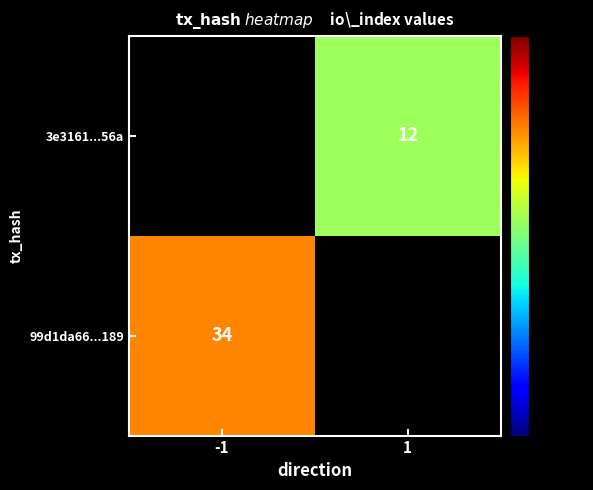

Between 1 and -1, which is larger?

-1